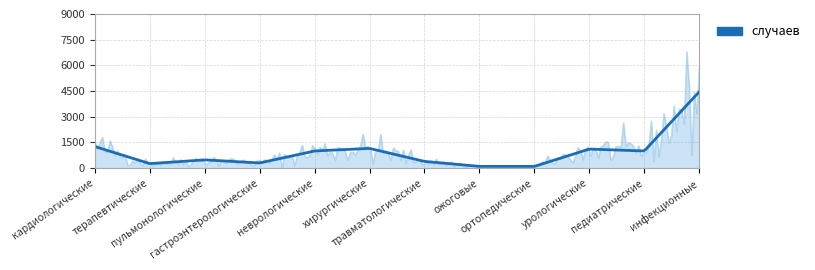

How many data points does each series have?

12